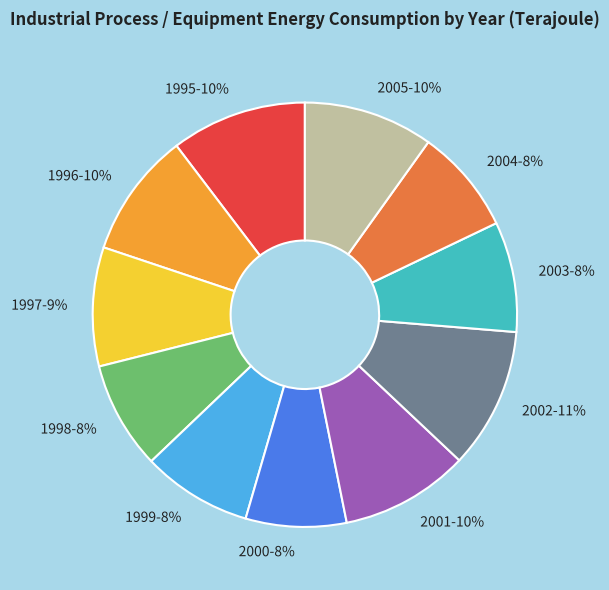

How many segments does this pie chart have?

11